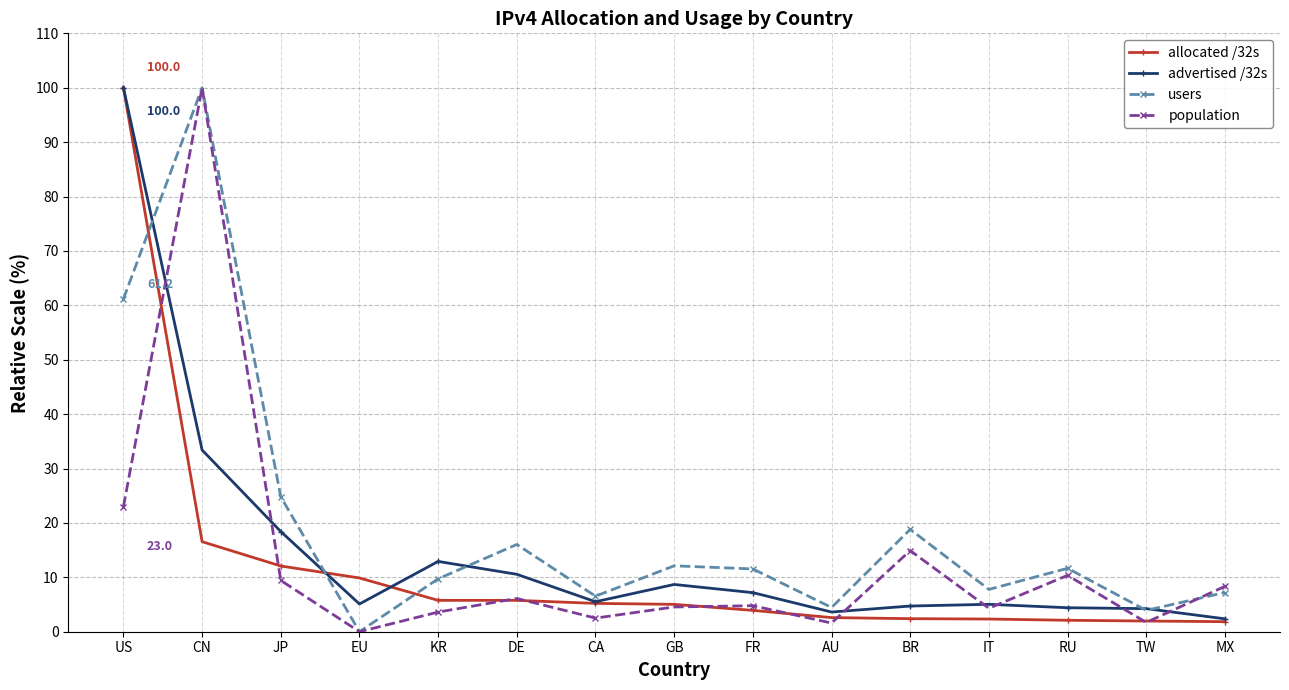

Is it true that users equals 7.2 at MX?

True